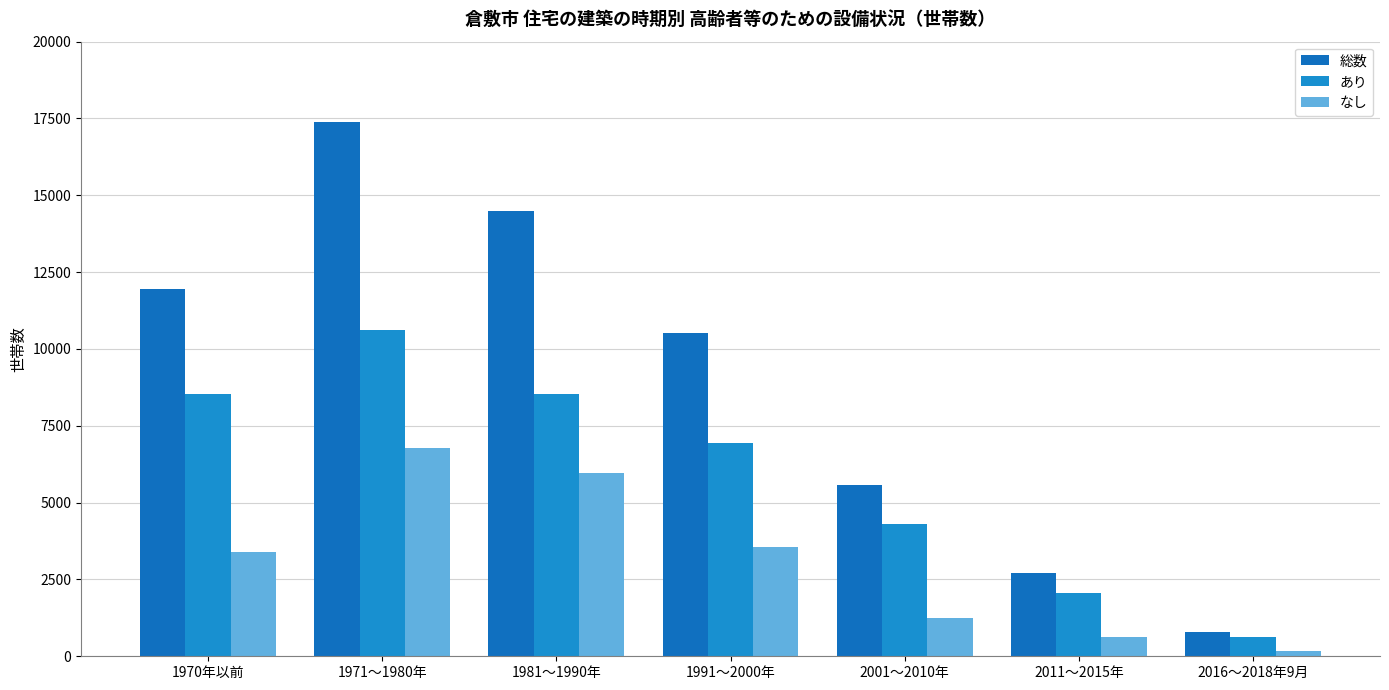

What are all the series names shown in the legend?

総数, あり, なし